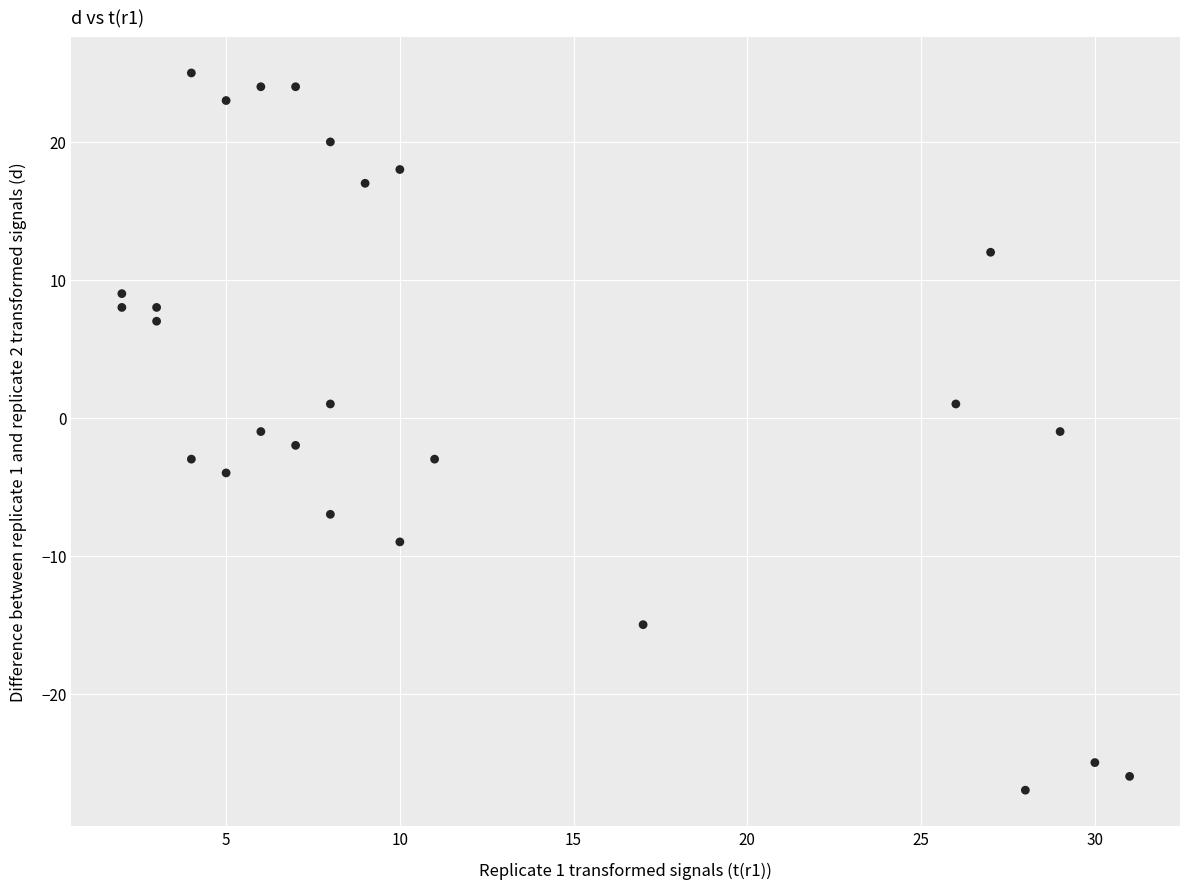

What is the range of Y values (max minus min)?

52